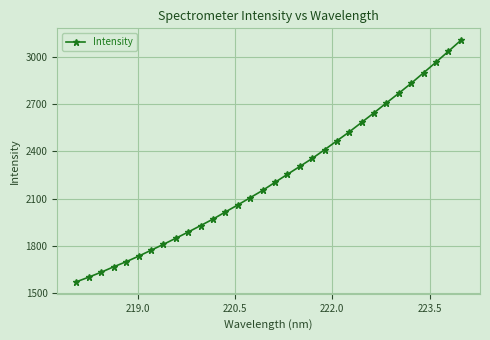

What is the minimum value shown in the chart?

1571.6